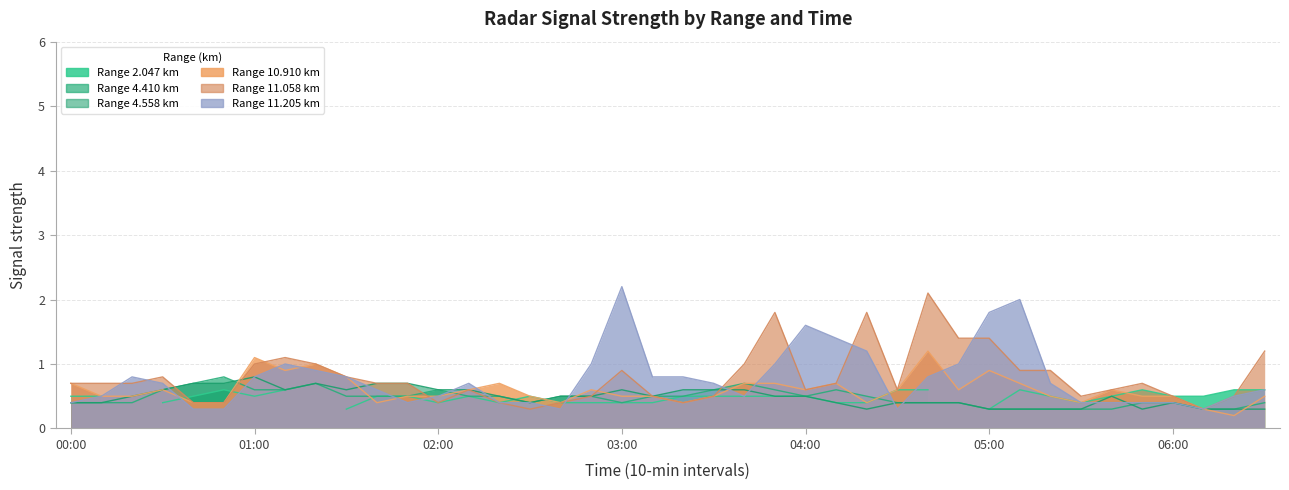

The 11.205 series shows 0.8 at 2008/02/29 01:40. True or false?

False